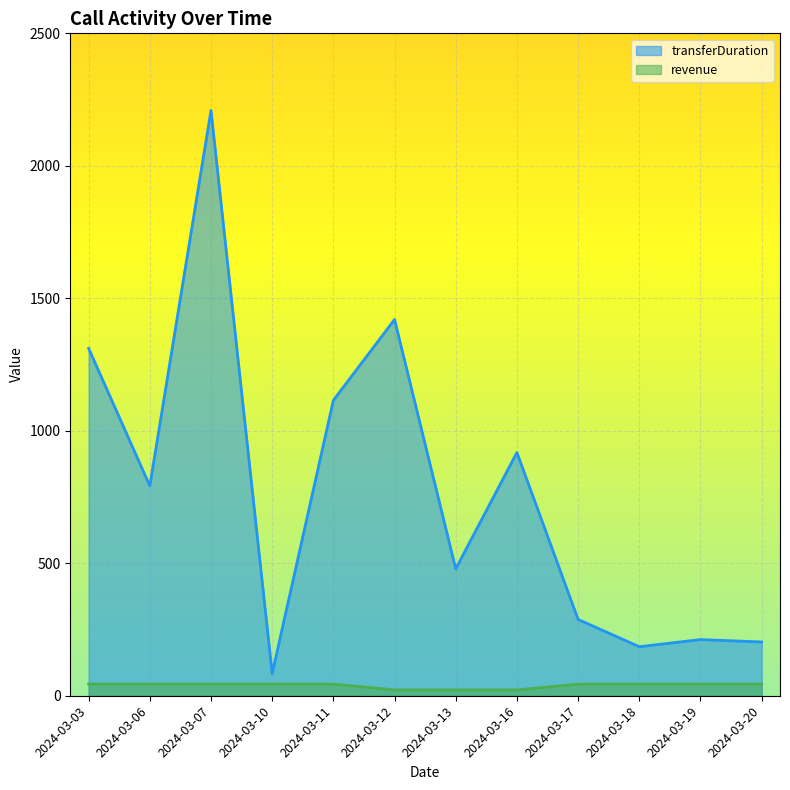

How many values in the revenue series are below 44?

3